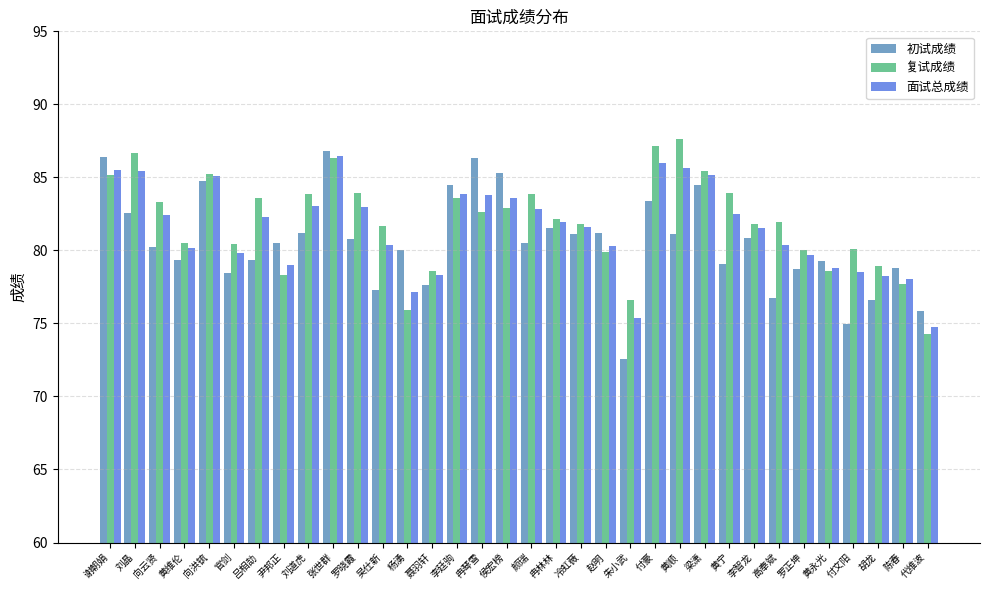

What value does the 复试成绩 series have at 尹邦正?

78.3